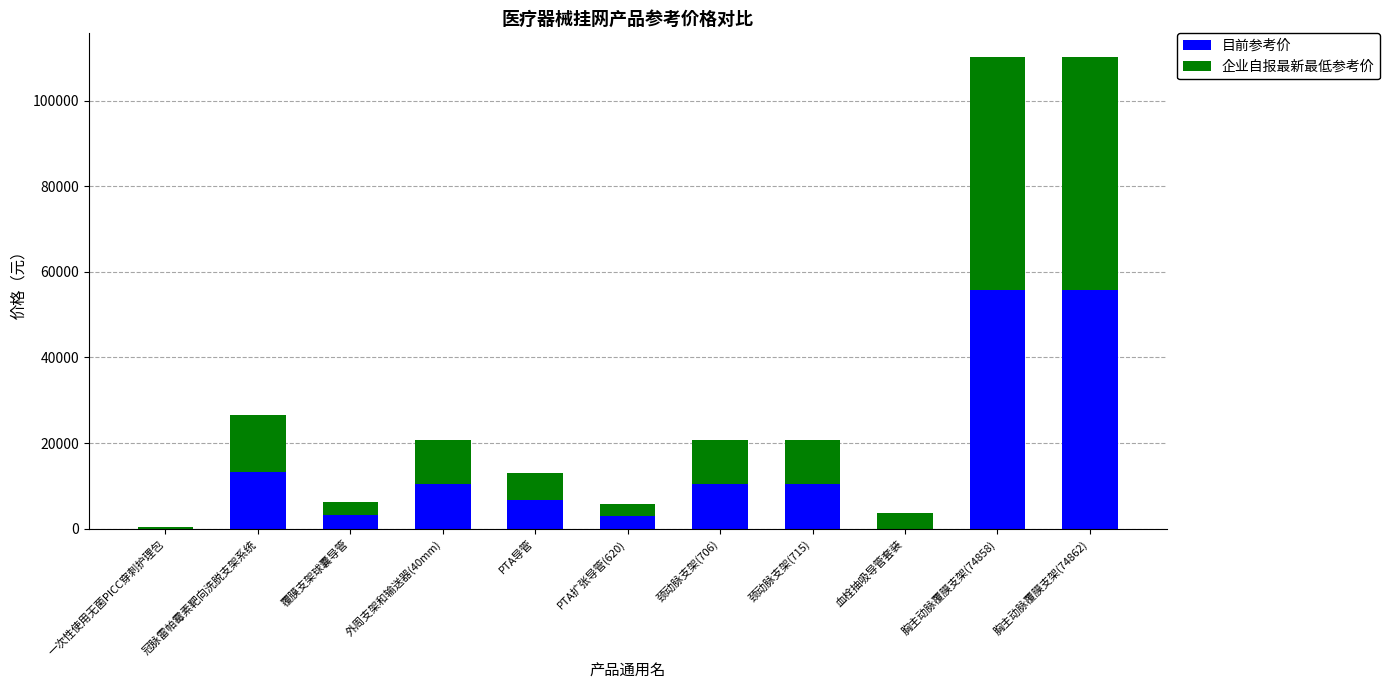

True or false: 目前参考价 has a value of 92173 at 胸主动脉覆膜支架(74862).

False